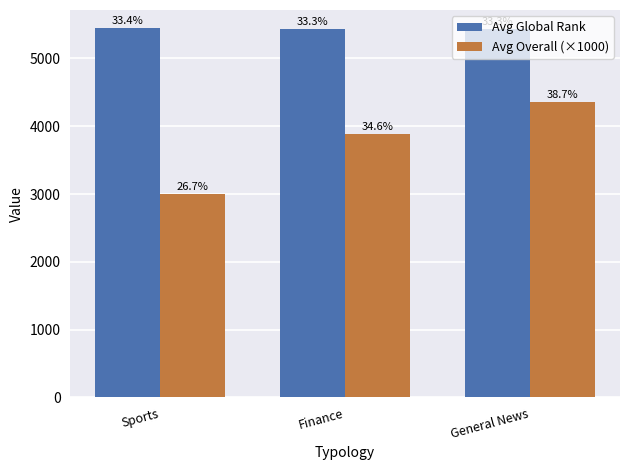

At which label does Avg Global Rank reach its peak?

Sports